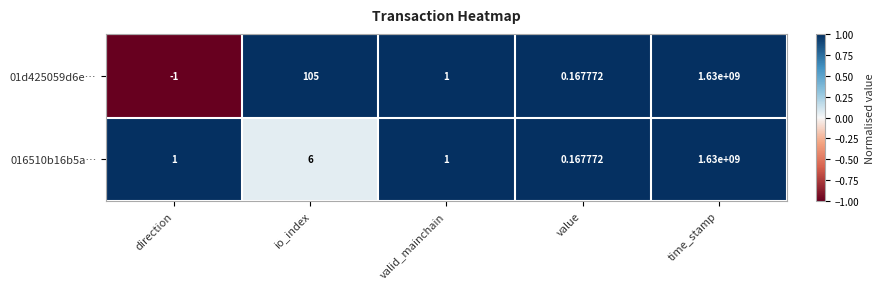

Where does the 01d425059d6e… series first go above 1?

io_index